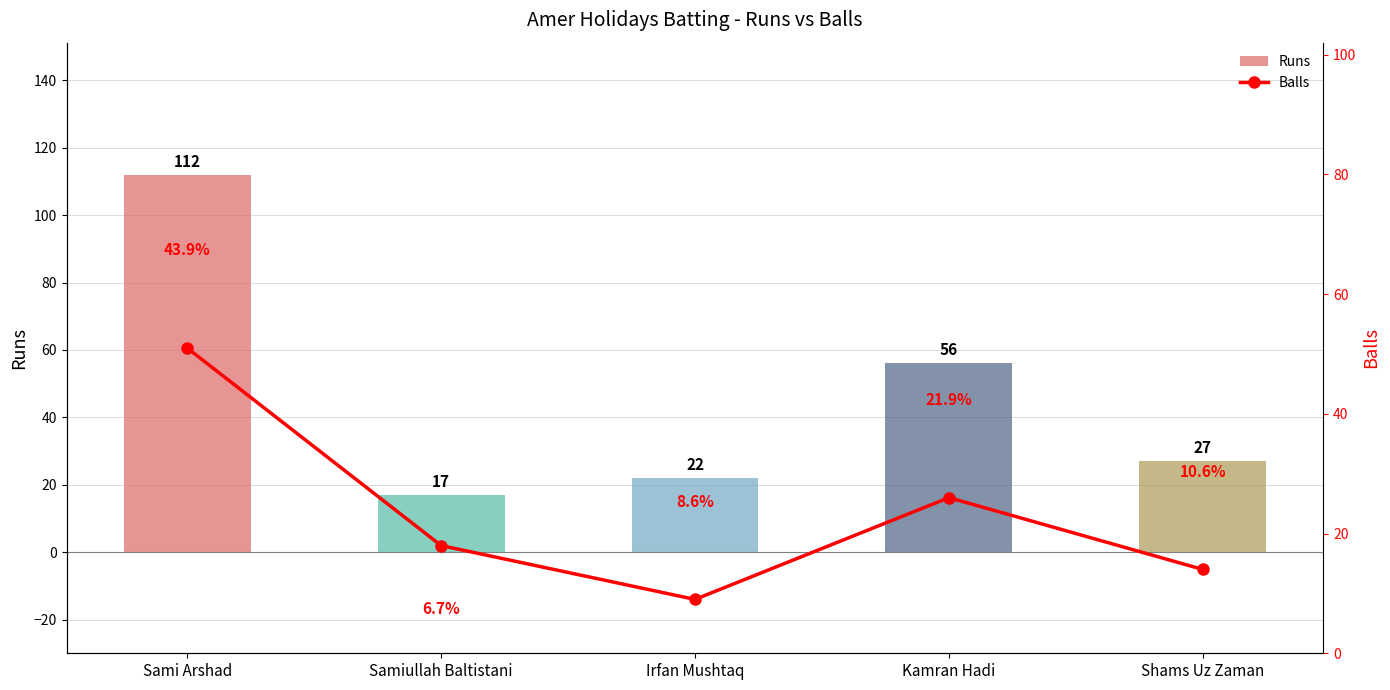

Which series has the largest range (max minus min)?

Runs